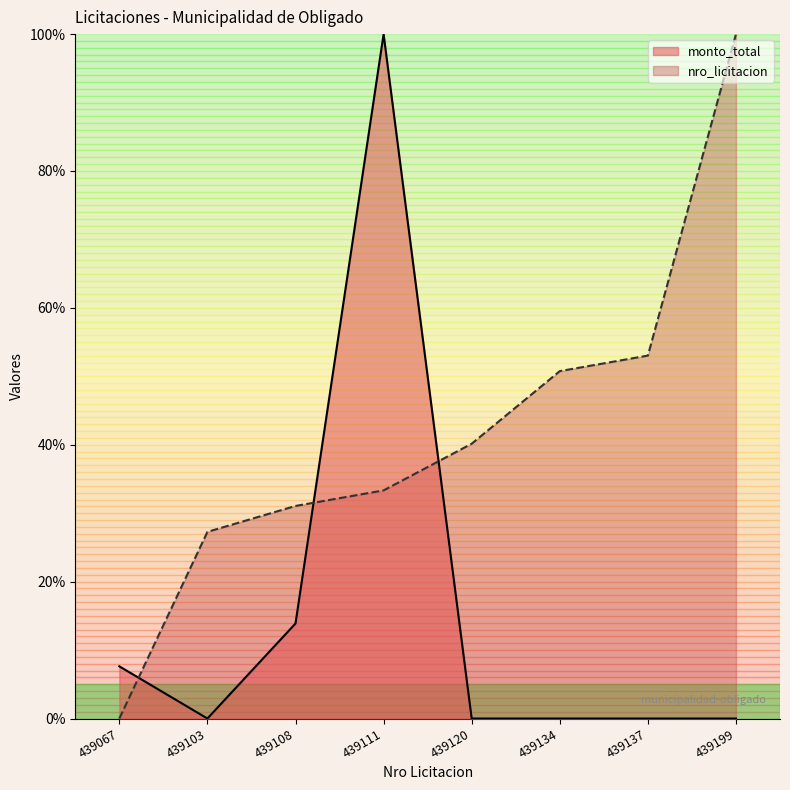

Which category has the highest value in the monto_total series?

439111